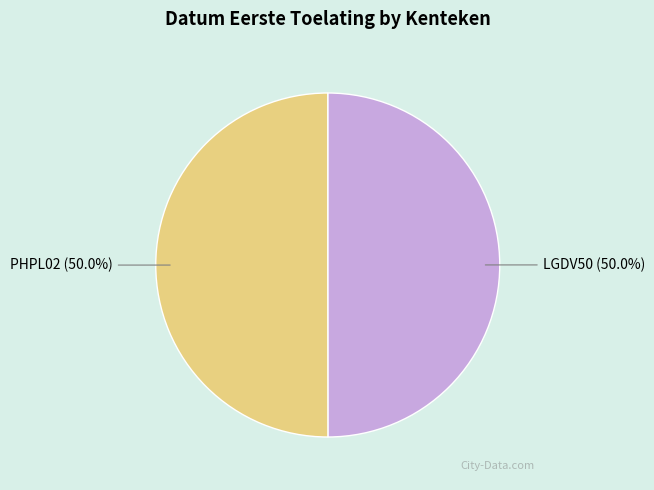

To the nearest percent, what portion does LGDV50 represent?

50%